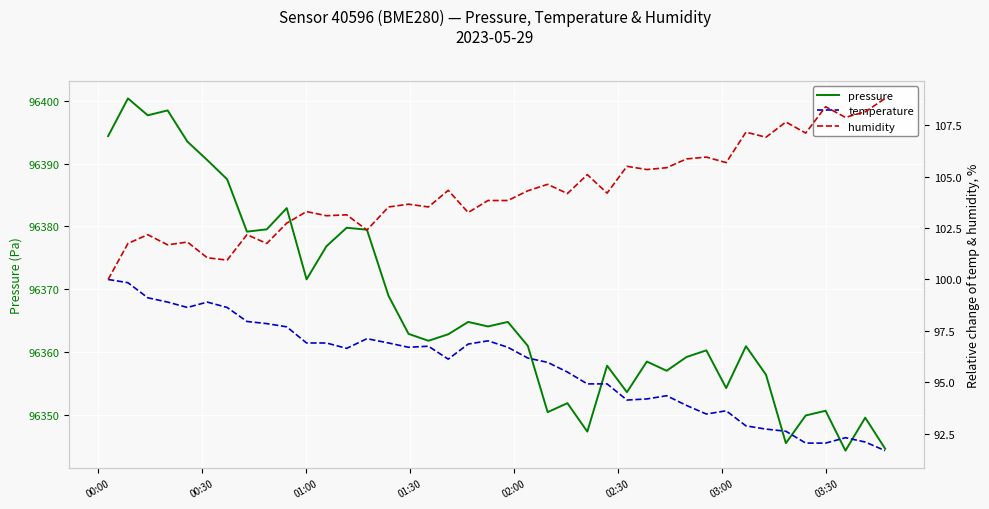

What is the value of the temperature point at the 15th from the left?

96.9